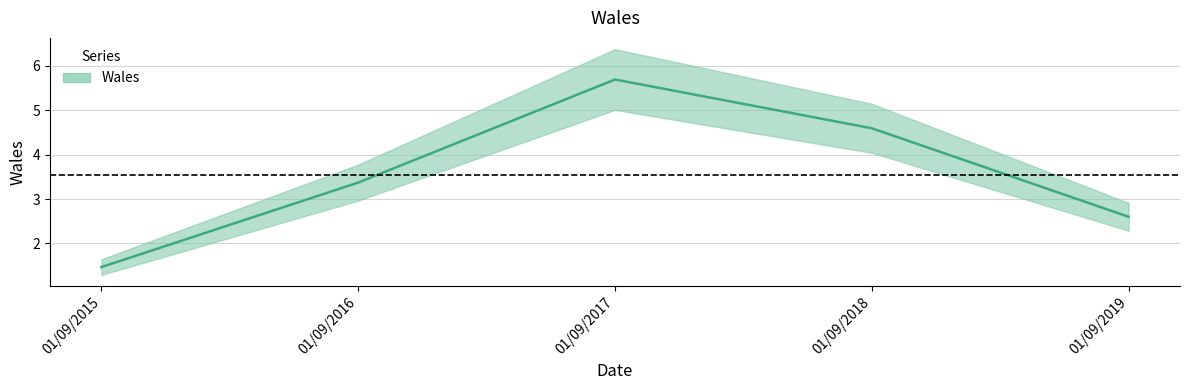

Where does the data first go above 3?

01/09/2016